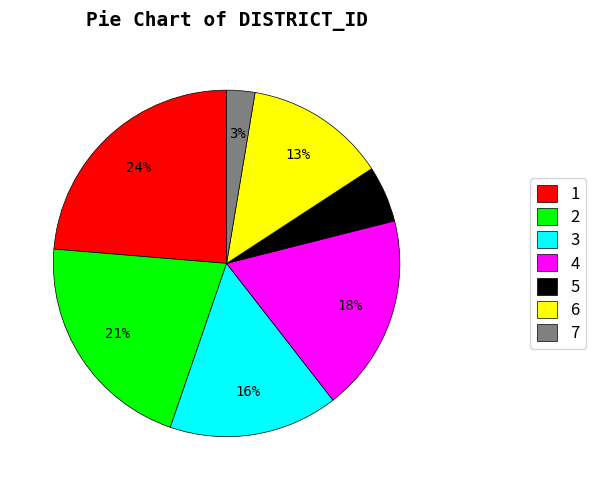

True or false: 4 accounts for 18% of the total.

True